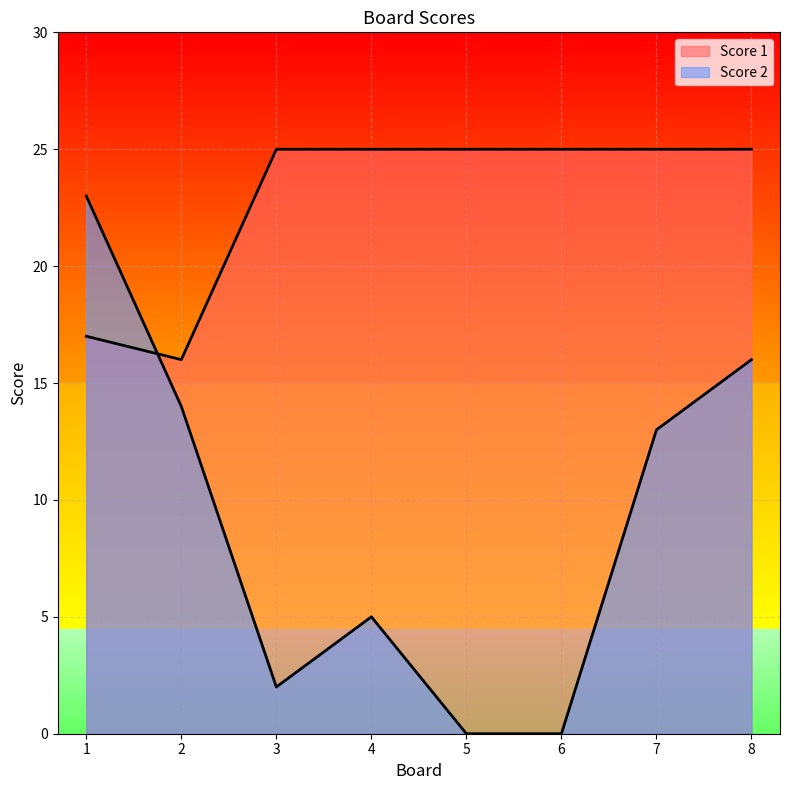

What is the difference between the maximum and minimum values in the Score 2 series?

23